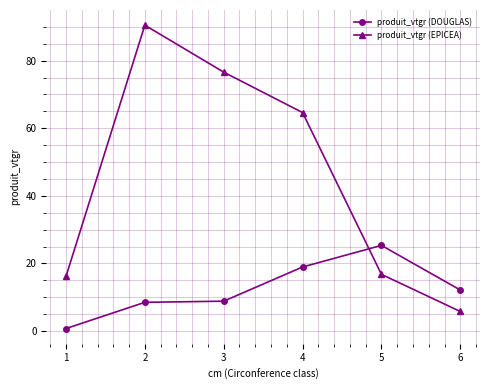

At 6, list the series in order from smallest to largest.

produit_vtgr (EPICEA), produit_vtgr (DOUGLAS)